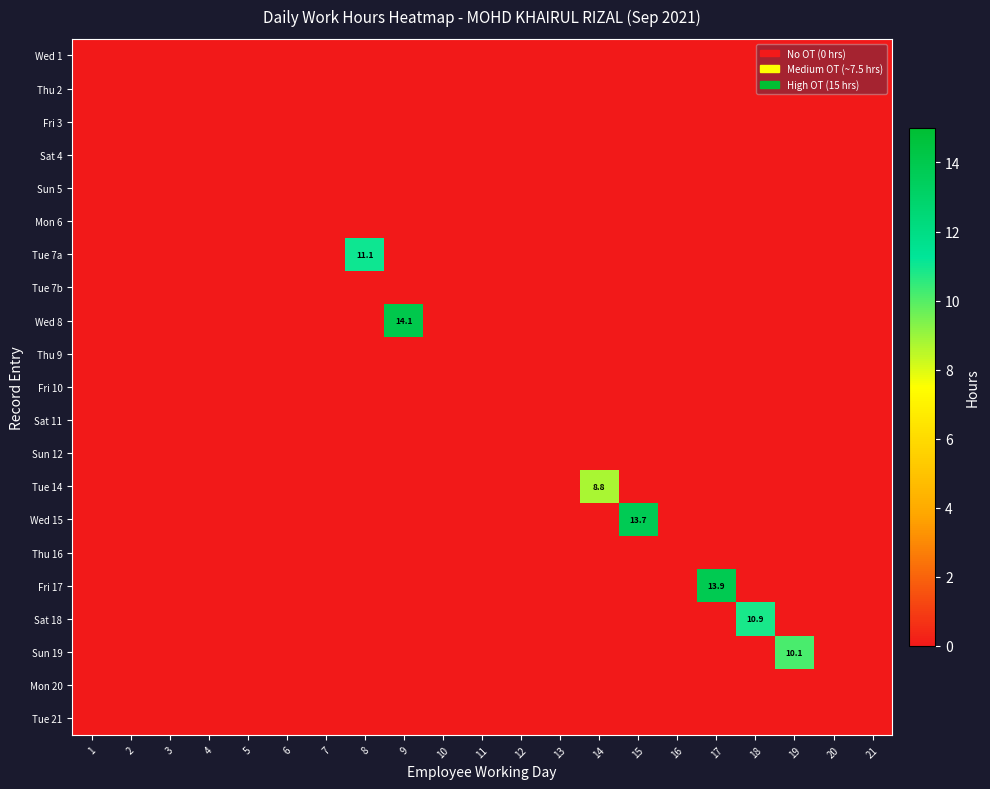

The value of Tue 14 at 13 is -5.4. True or false?

False